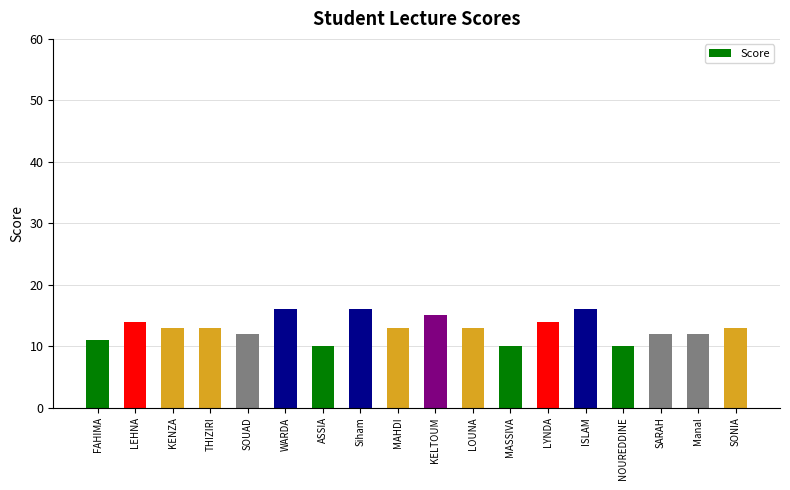

Count the values in the range 12 to 14.

10